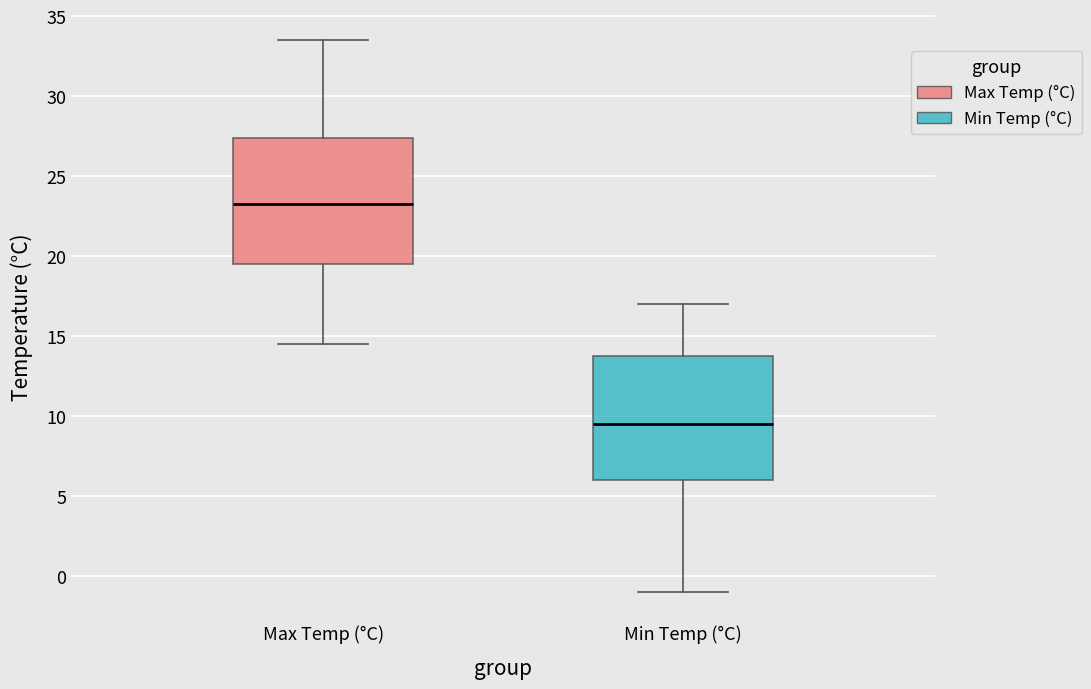

Where does the lower whisker of the box for Min Temp (°C) end on the y-axis? The values are not printed on the chart, so give them approximately, as read against the axis.

-1.0